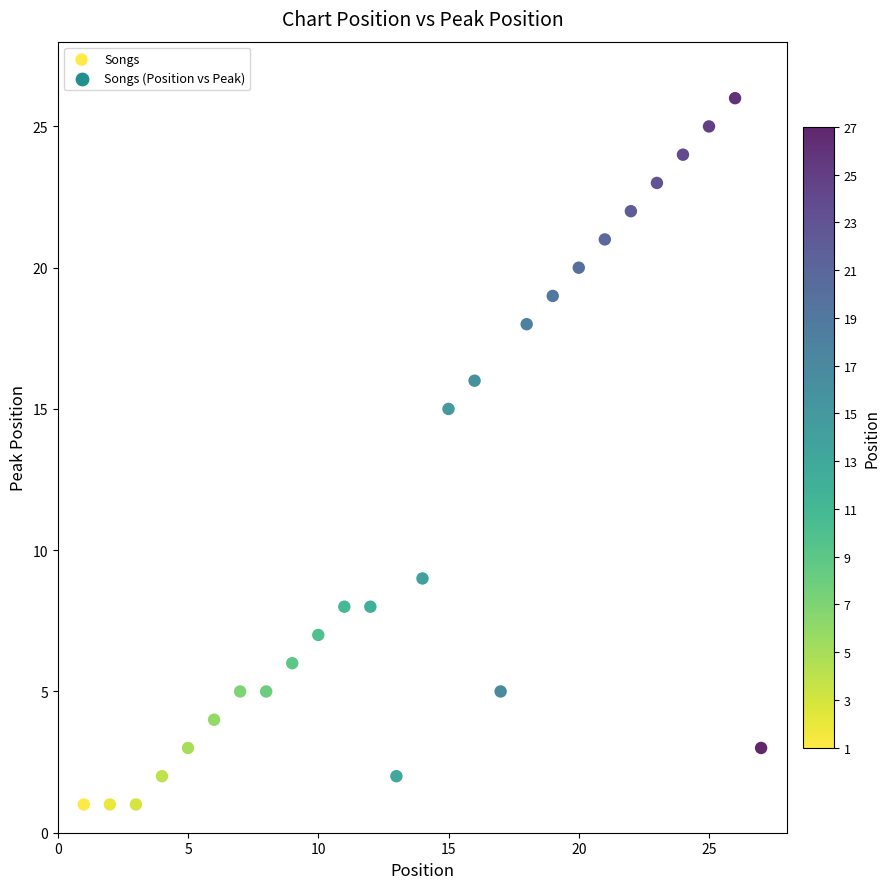

What Y value in the scatter plot is closest to 13?

15